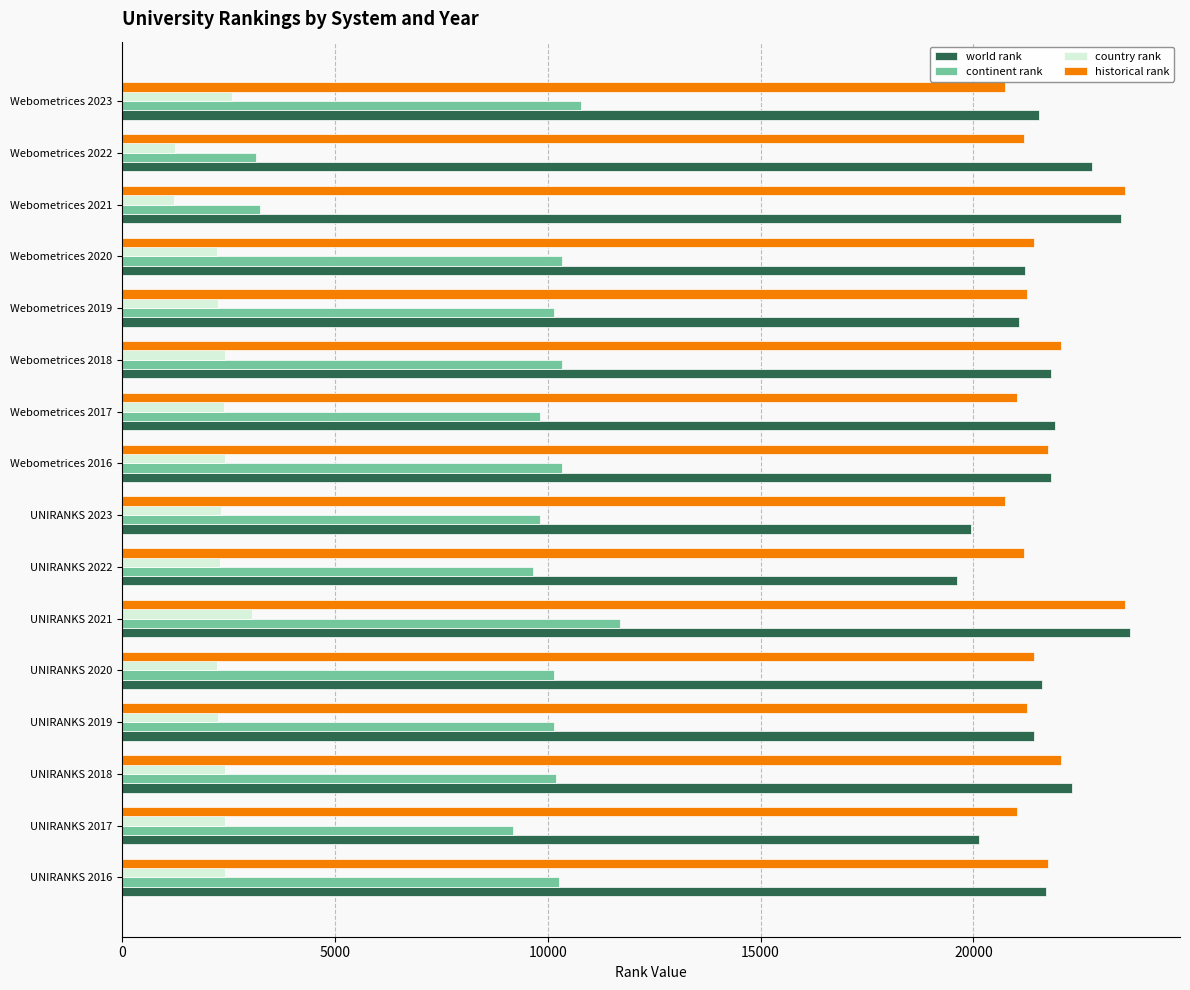

What is the difference between the maximum and second lowest values in the historical rank series?

2832